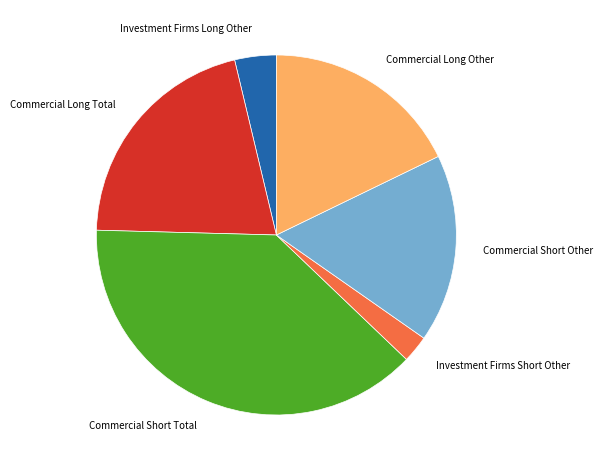

Rank the categories by value from highest to lowest.

Commercial Short Total, Commercial Long Total, Commercial Long Other, Commercial Short Other, Investment Firms Long Other, Investment Firms Short Other